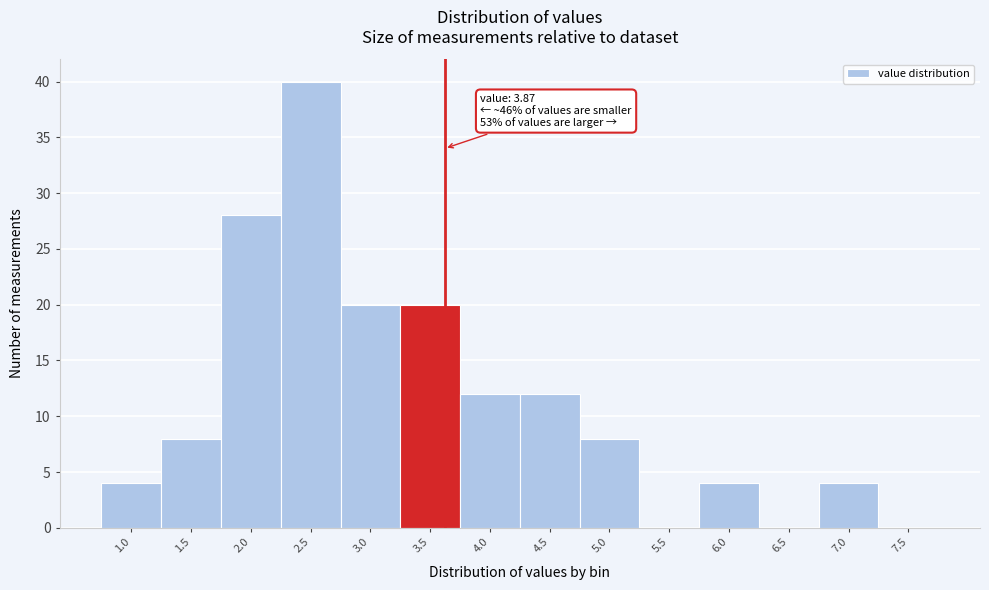

Reading left to right, list all the values displayed in this chart.

1.0=4	1.5=8	2.0=28	2.5=40	3.0=20	3.5=20	4.0=12	4.5=12	5.0=8	5.5=0	6.0=4	6.5=0	7.0=4	7.5=0